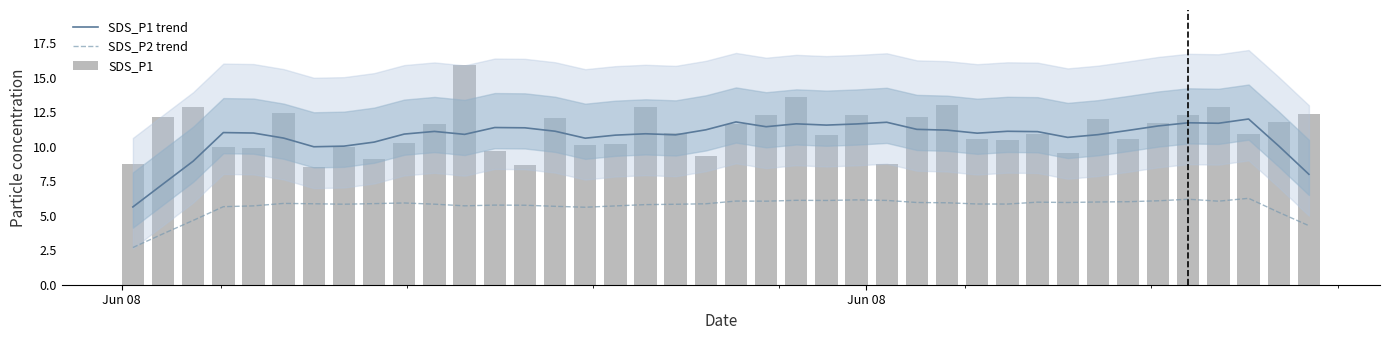

True or false: SDS_P1 trend and SDS_P2 trend intersect in this chart.

False